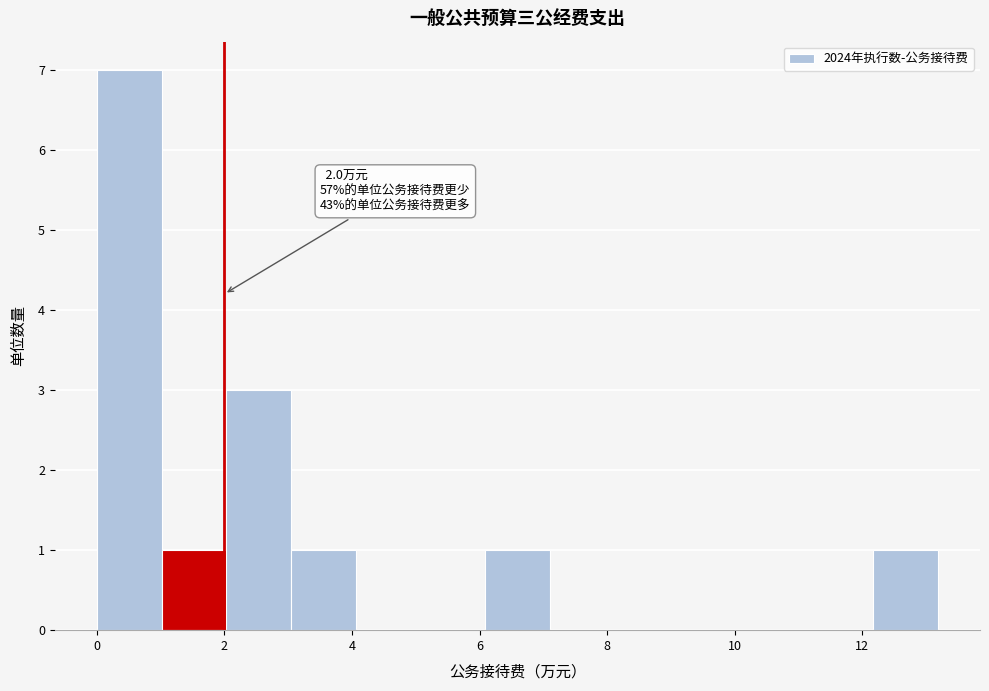

Which range on the x-axis has the tallest bar?

0.0 to 1.0